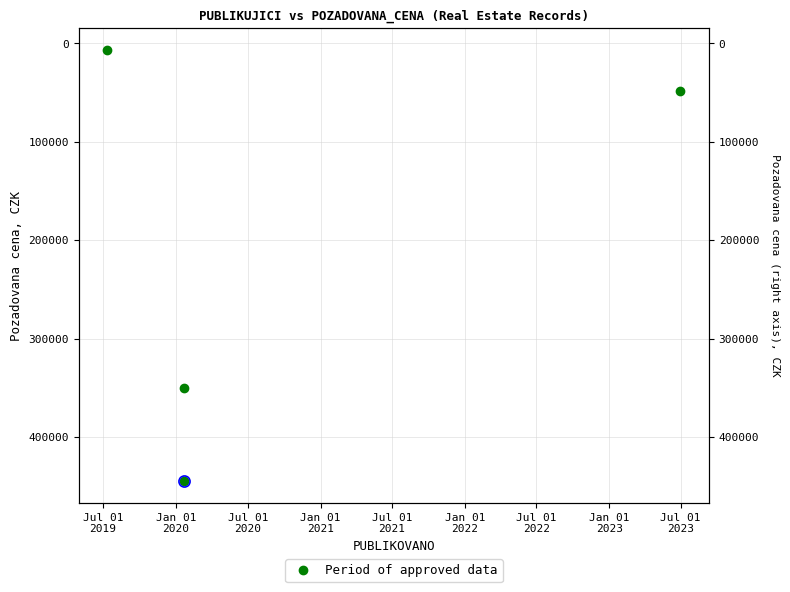

Between Jul 01
2019 and Jan 01
2020, which is larger?

Jan 01
2020